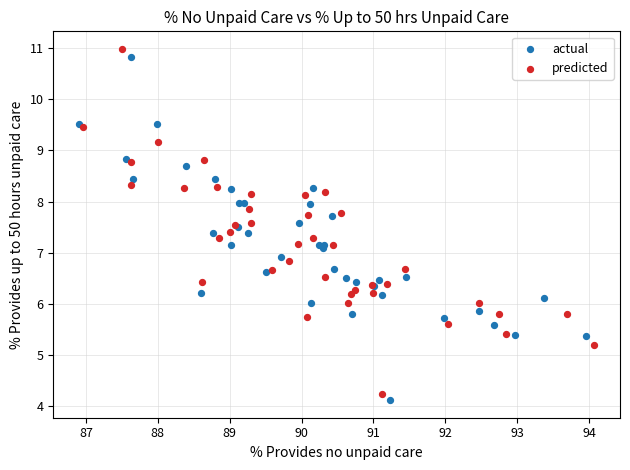

What are all the series names shown in the legend?

actual, predicted